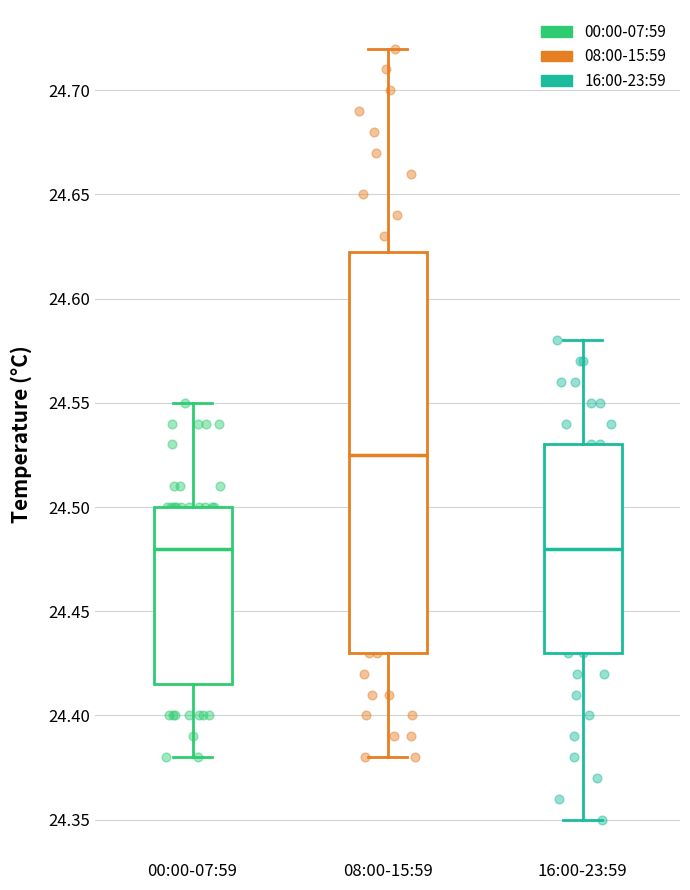

Which box is the tallest, from its lower edge to its upper edge?

08:00-15:59